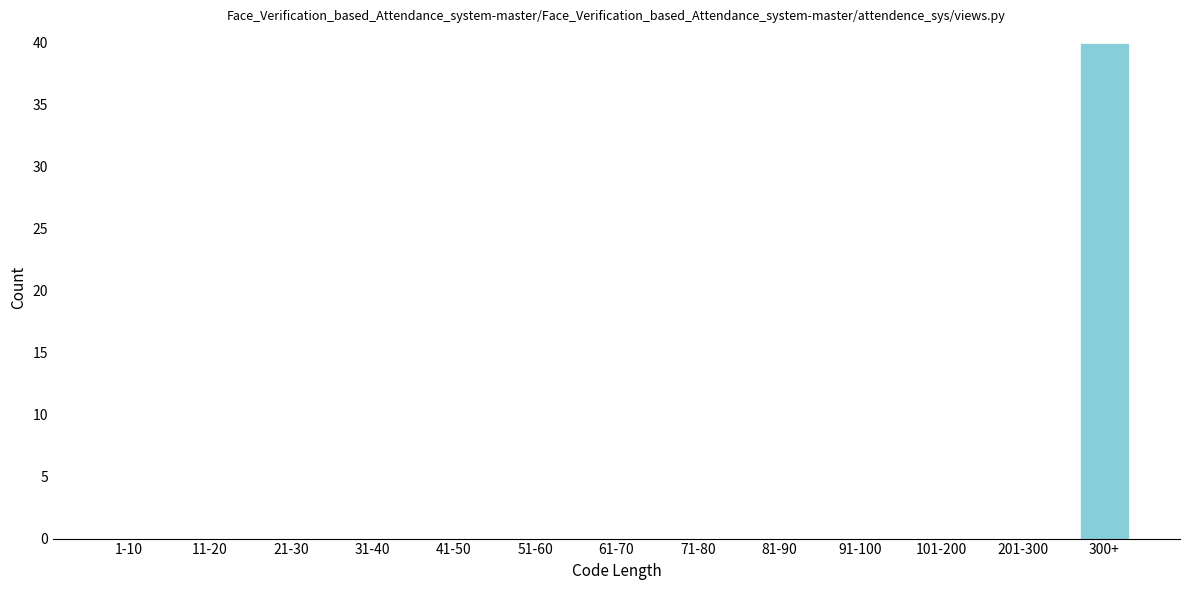

Reading right to left, list all the values displayed in this chart.

300+=40	201-300=0	101-200=0	91-100=0	81-90=0	71-80=0	61-70=0	51-60=0	41-50=0	31-40=0	21-30=0	11-20=0	1-10=0